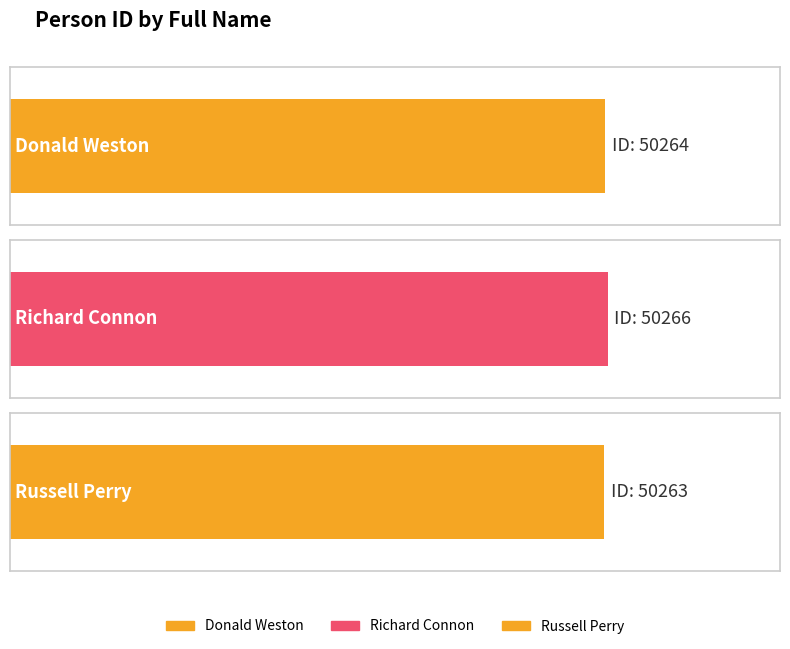

What is the average value?

50264